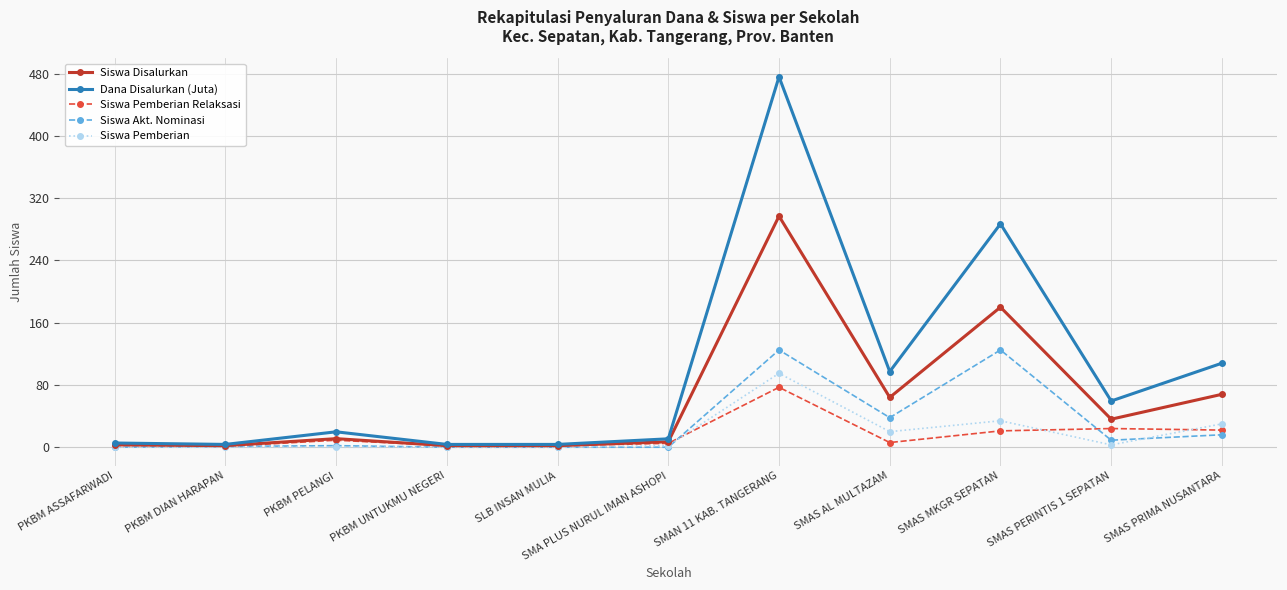

Is this an area chart (filled region under the line)?

No